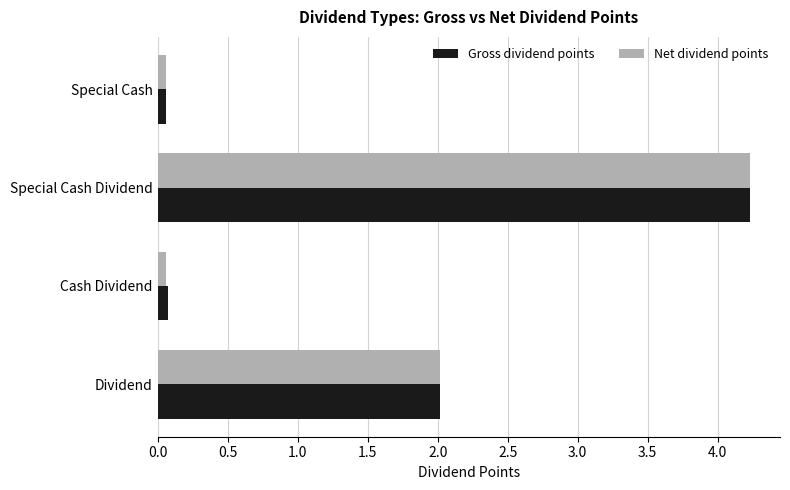

What is the average value of the Net dividend points series?

1.6